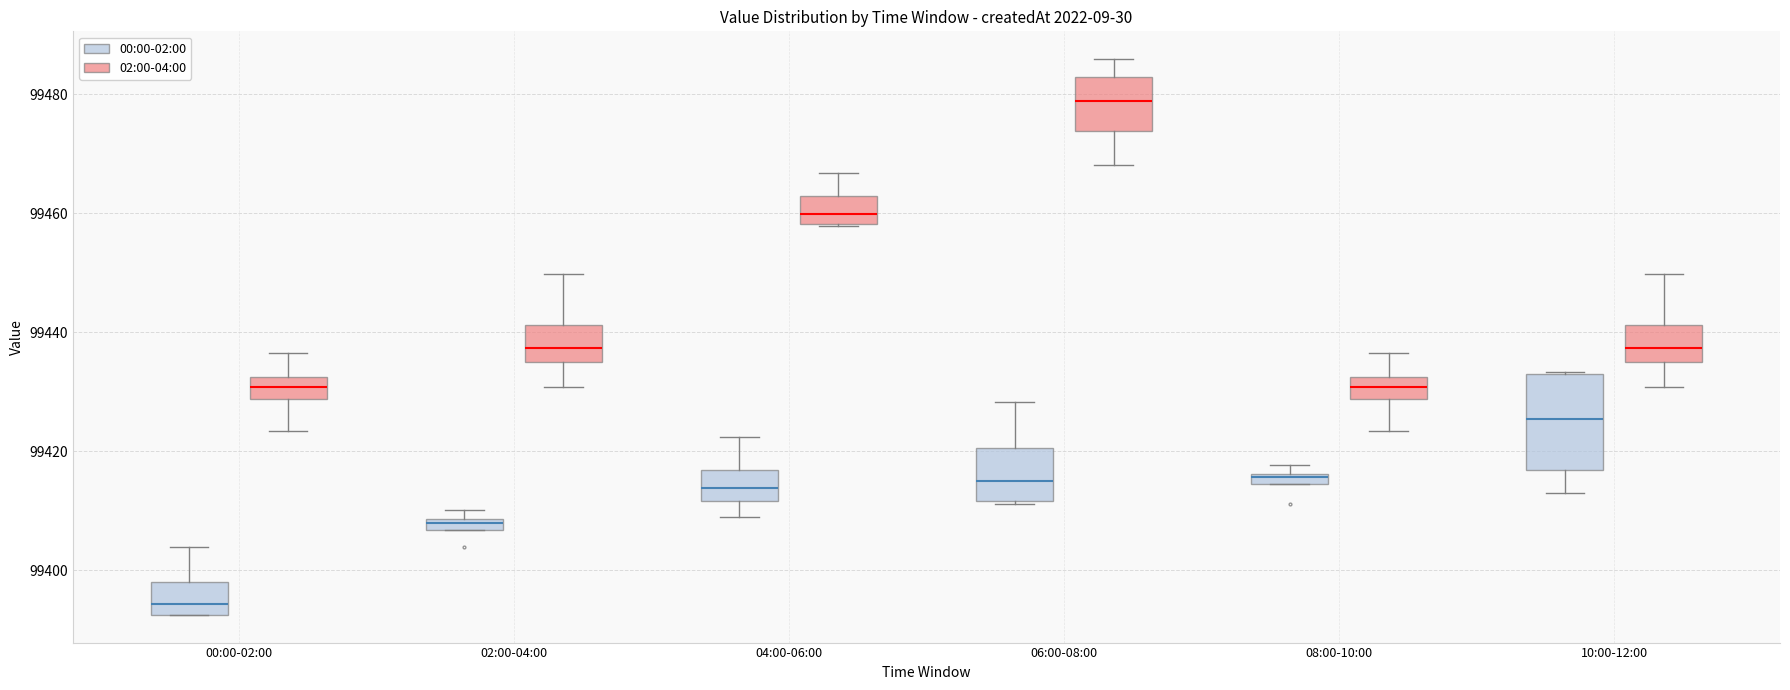

Comparing the boxes themselves (not the whiskers), which one is the tallest?

10:00-12:00 (00:00-02:00)